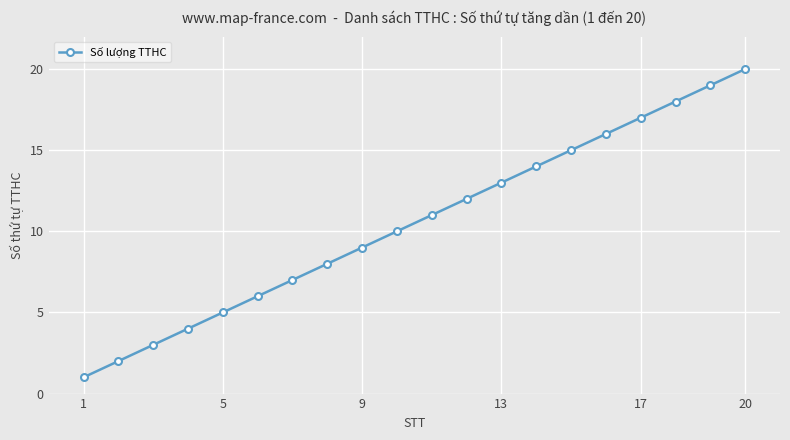

What is the maximum value shown in the chart?

20